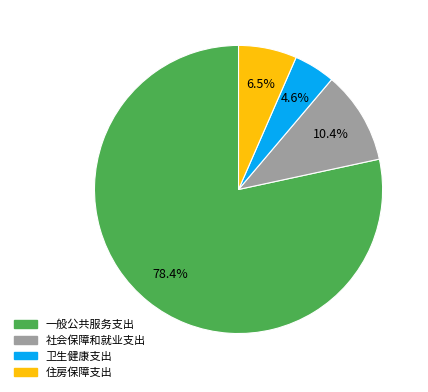

Do 住房保障支出 and 一般公共服务支出 together represent more than half of the pie?

Yes